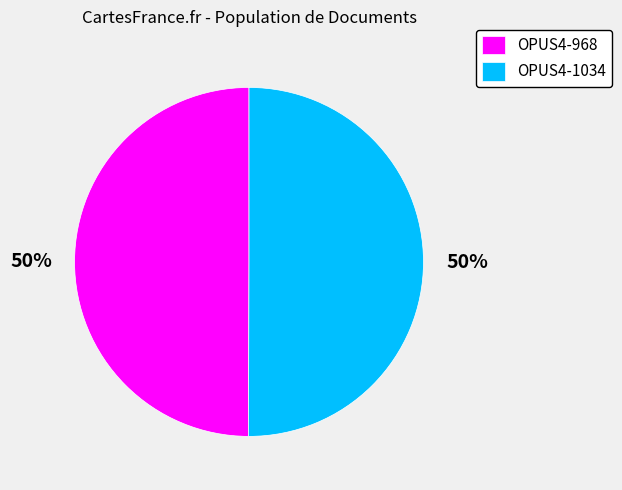

To the nearest percent, what is the combined percentage of OPUS4-1034 and OPUS4-968?

100%